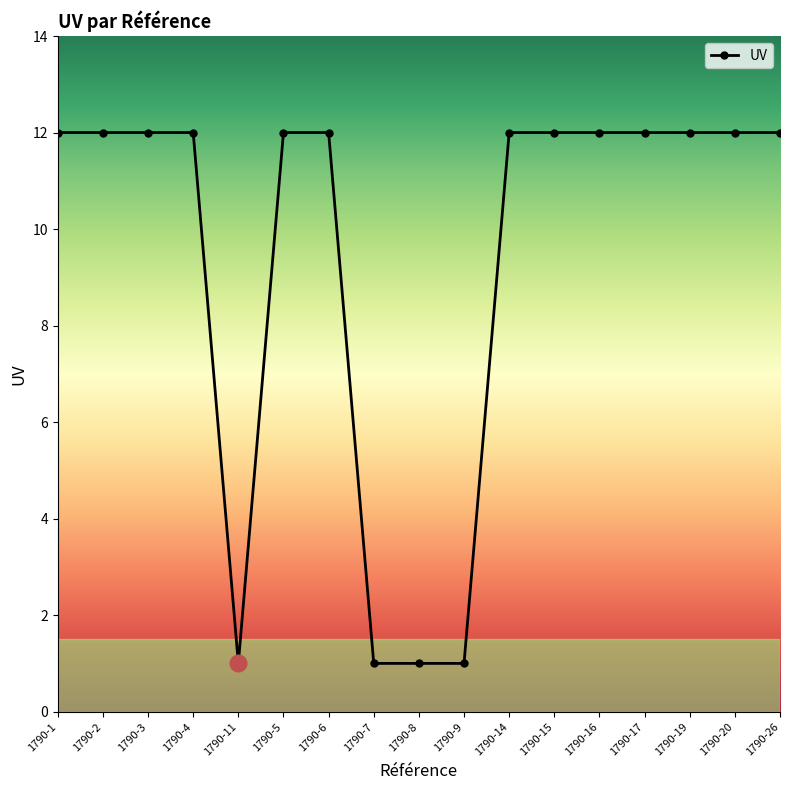

Does the chart have visible grid lines?

No